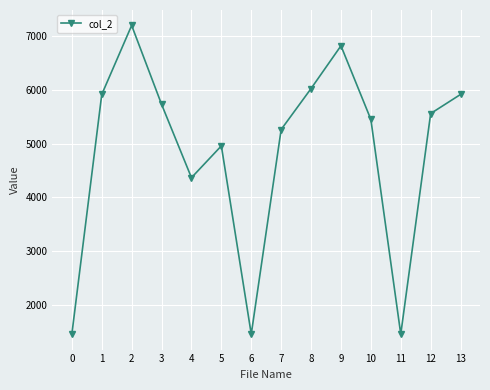

What is the value of the 6th point from the left?

4959